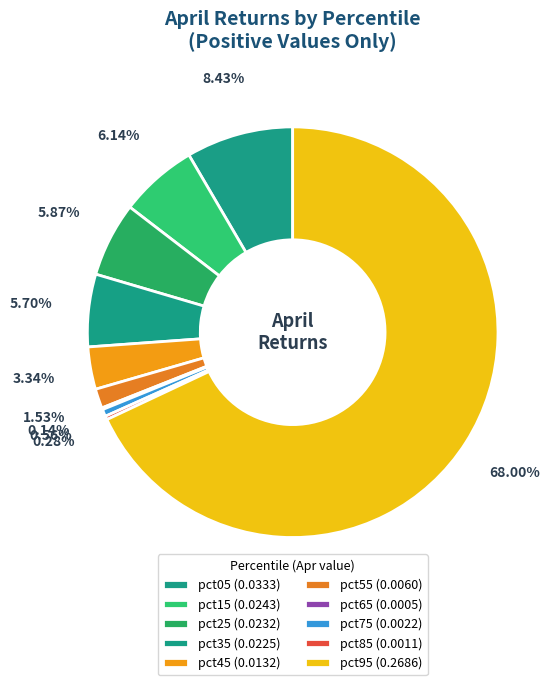

To the nearest percent, what is the combined percentage of pct95 and pct75?

69%